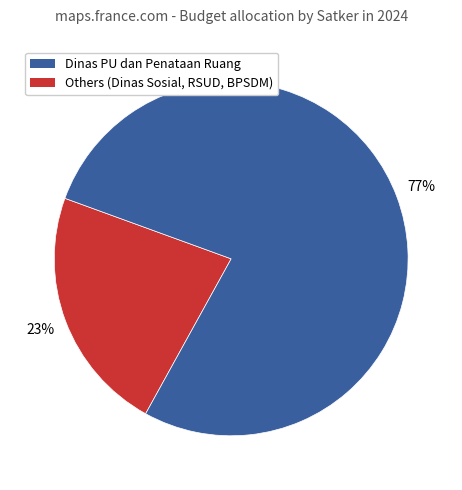

Is there any slice that represents more than half of the pie?

Yes